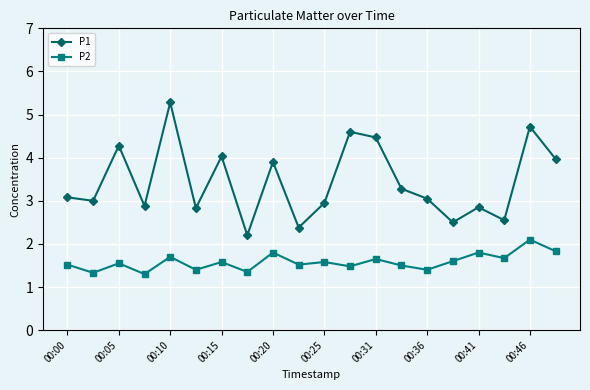

What is the value of the P2 point at the 4th from the left?

1.3